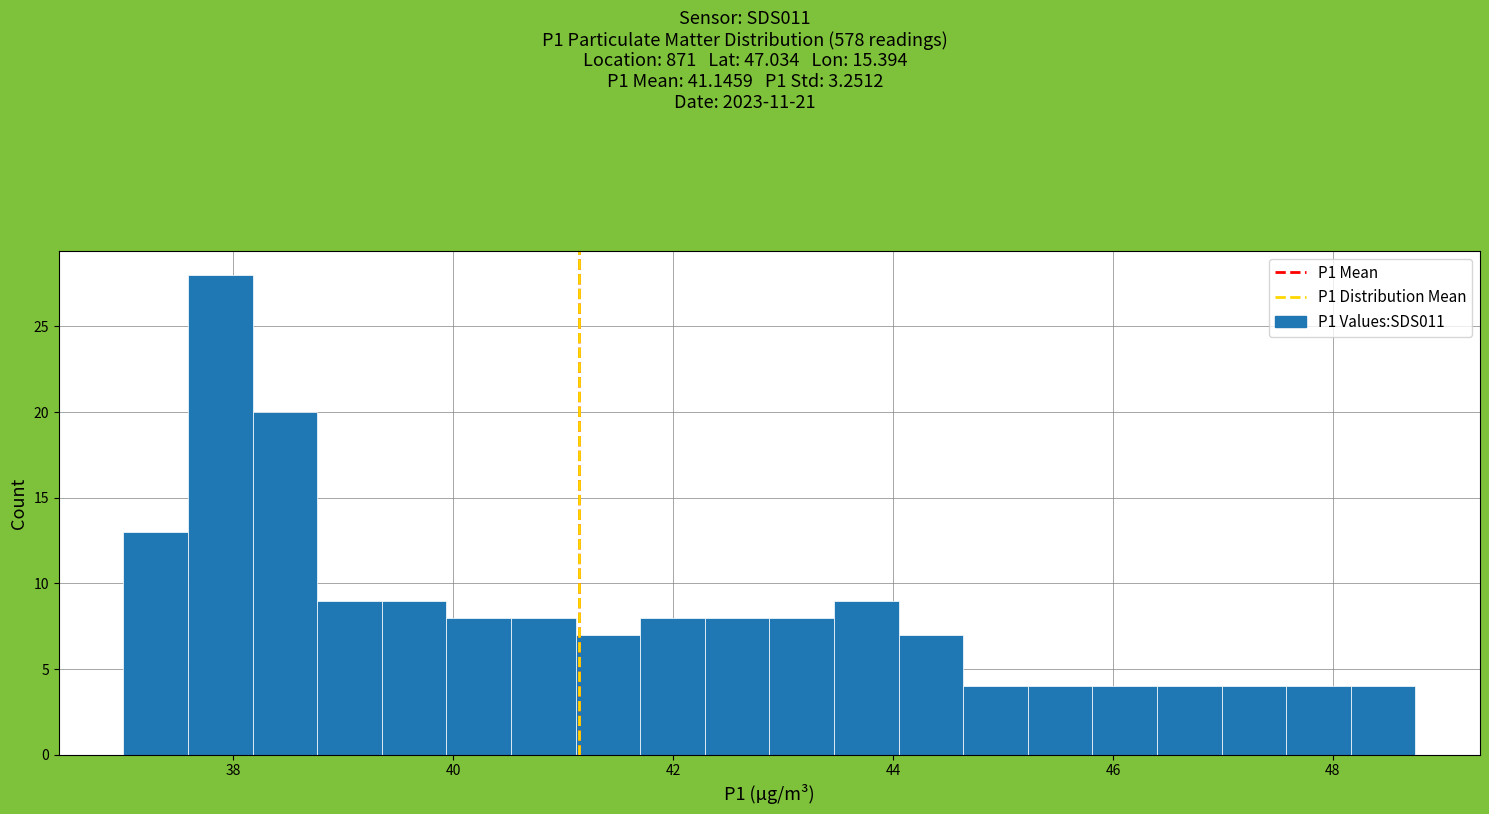

Read against the x-axis, roughly where is the centre of the tallest bar?

37.8